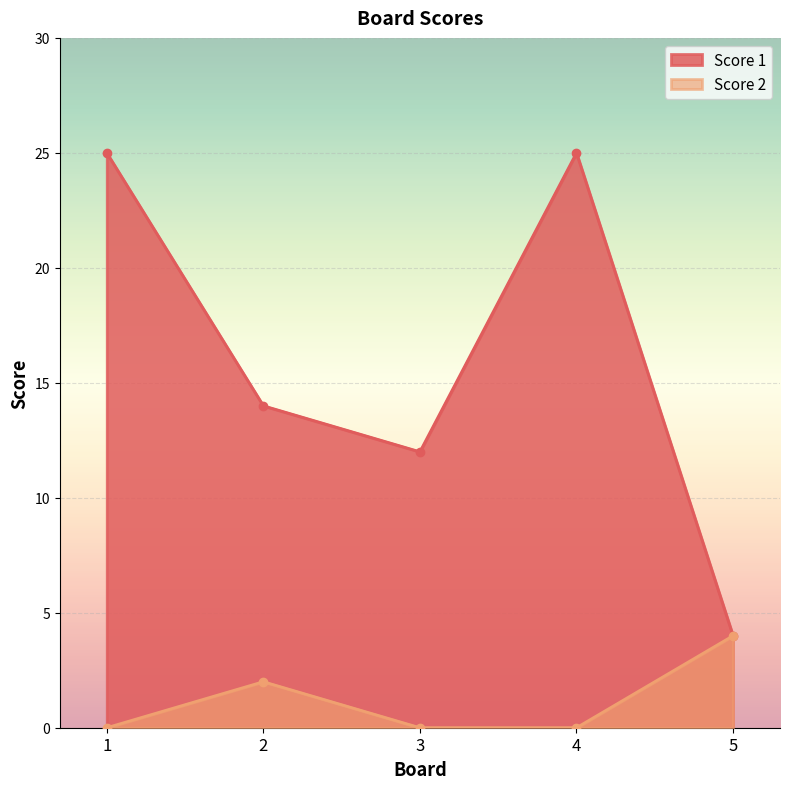

Which series has the widest spread of values?

Score 1